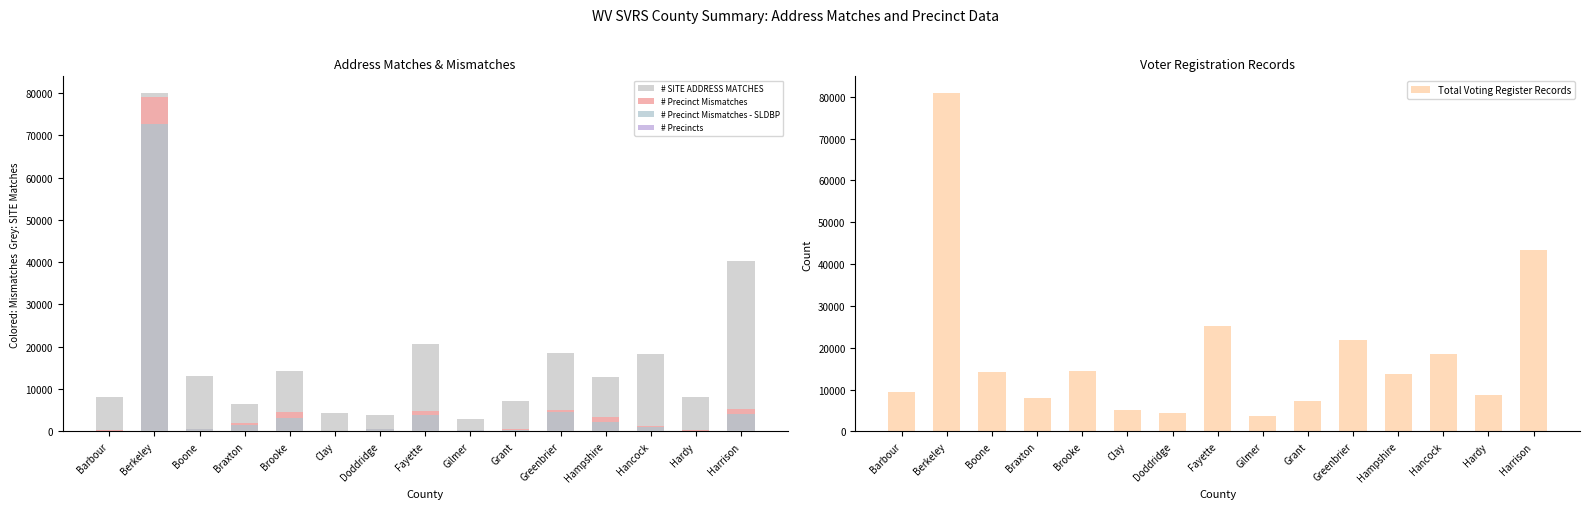

What position from the left is Hampshire?

12